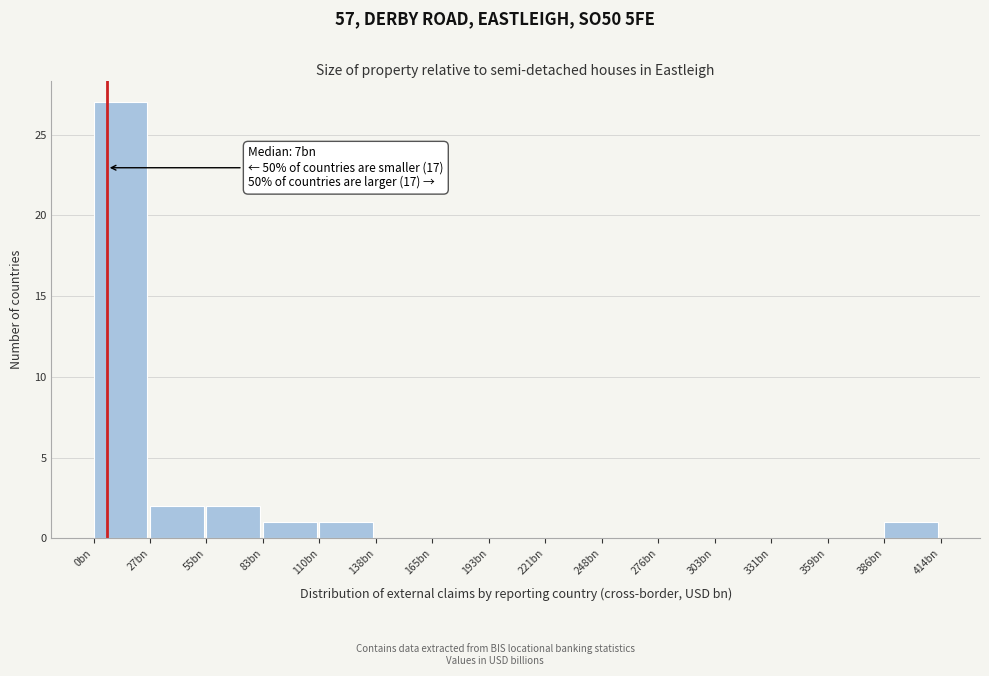

Reading left to right, what are all the values shown in this chart?

0bn=27	27bn=2	55bn=2	83bn=1	110bn=1	138bn=0	165bn=0	193bn=0	221bn=0	248bn=0	276bn=0	303bn=0	331bn=0	359bn=0	386bn=1